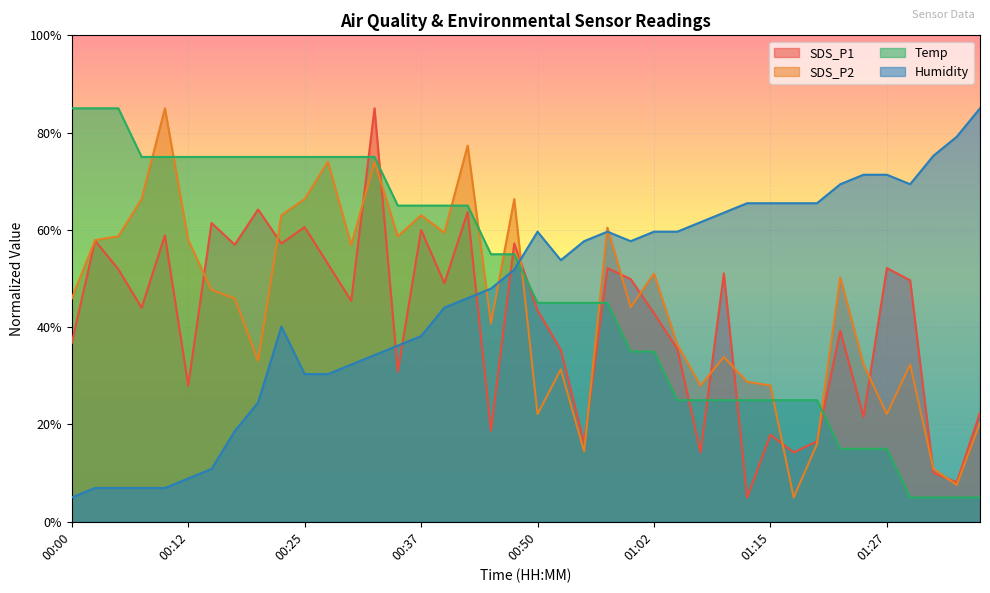

How many distinct data groups are displayed?

4